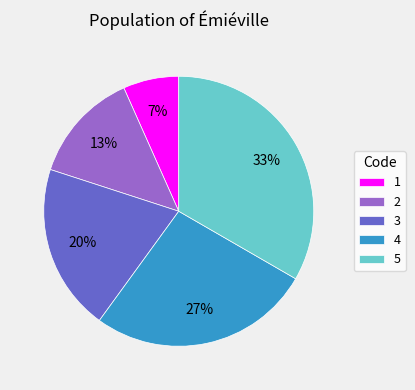

What percentage is the 4 slice, to the nearest percent?

27%